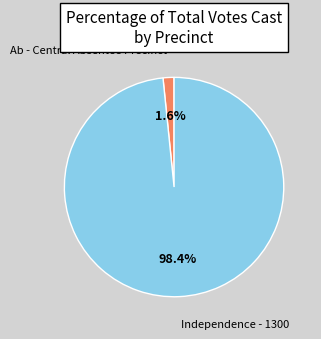

Between Independence - 1300 and Ab - Central Absentee Precinct, which is larger?

Independence - 1300